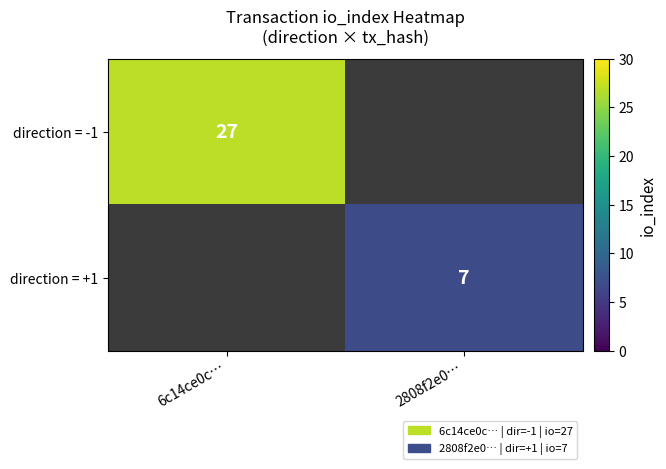

True or false: direction = -1 has a value of 43 at 6c14ce0c….

False